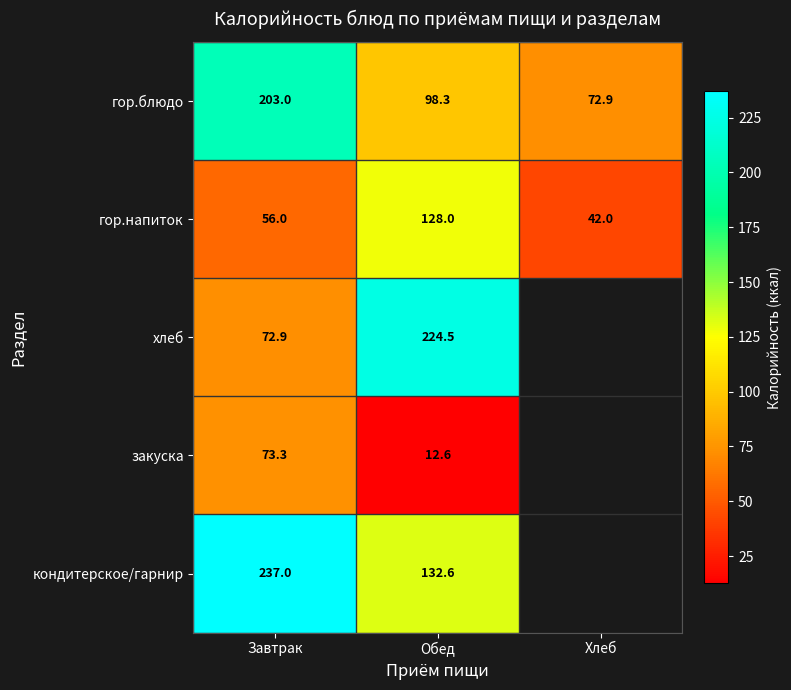

What is the minimum value shown in the chart?

12.6